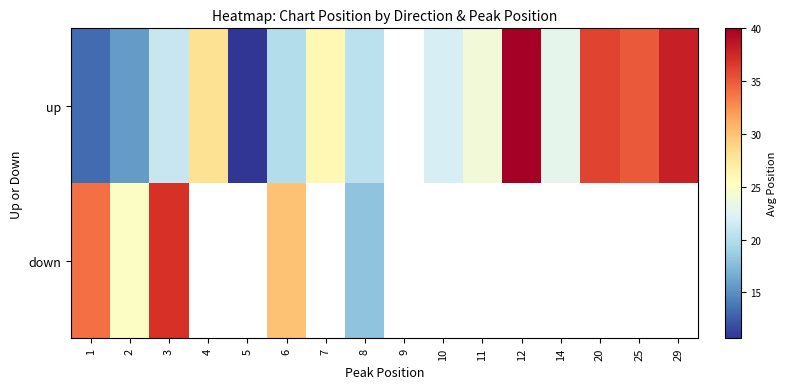

Which category has the highest value in the down series?

3